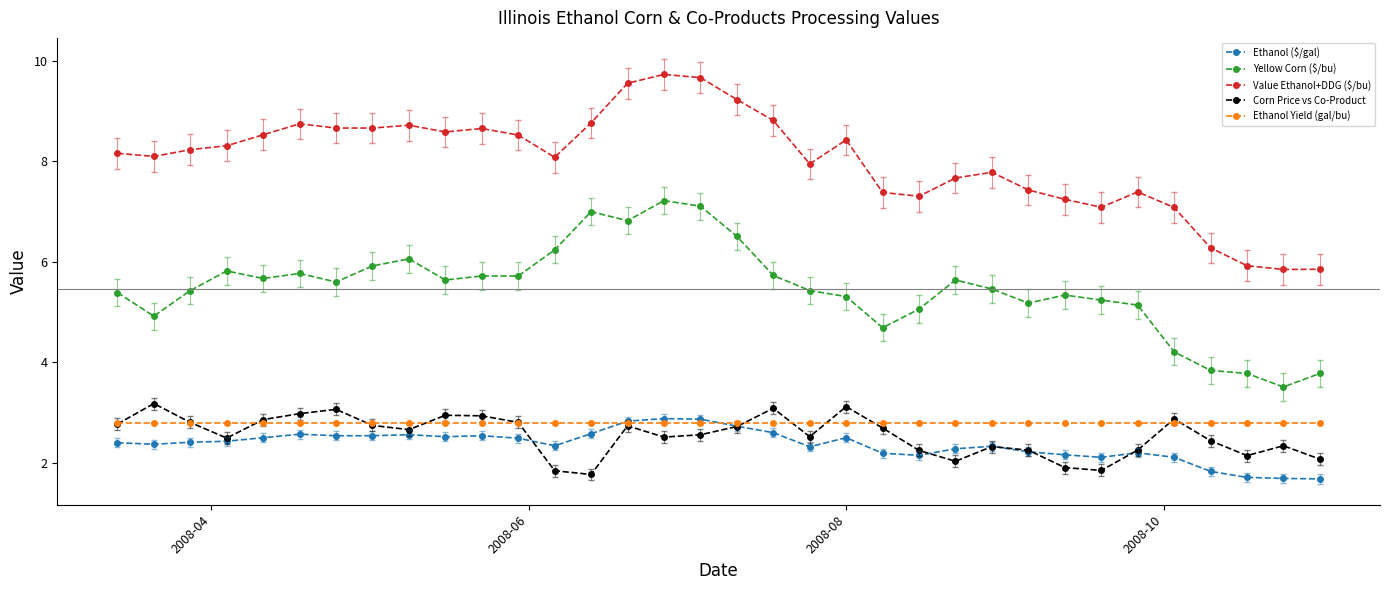

True or false: Corn Price vs Co-Product has more than 2 points higher than both neighbors.

True